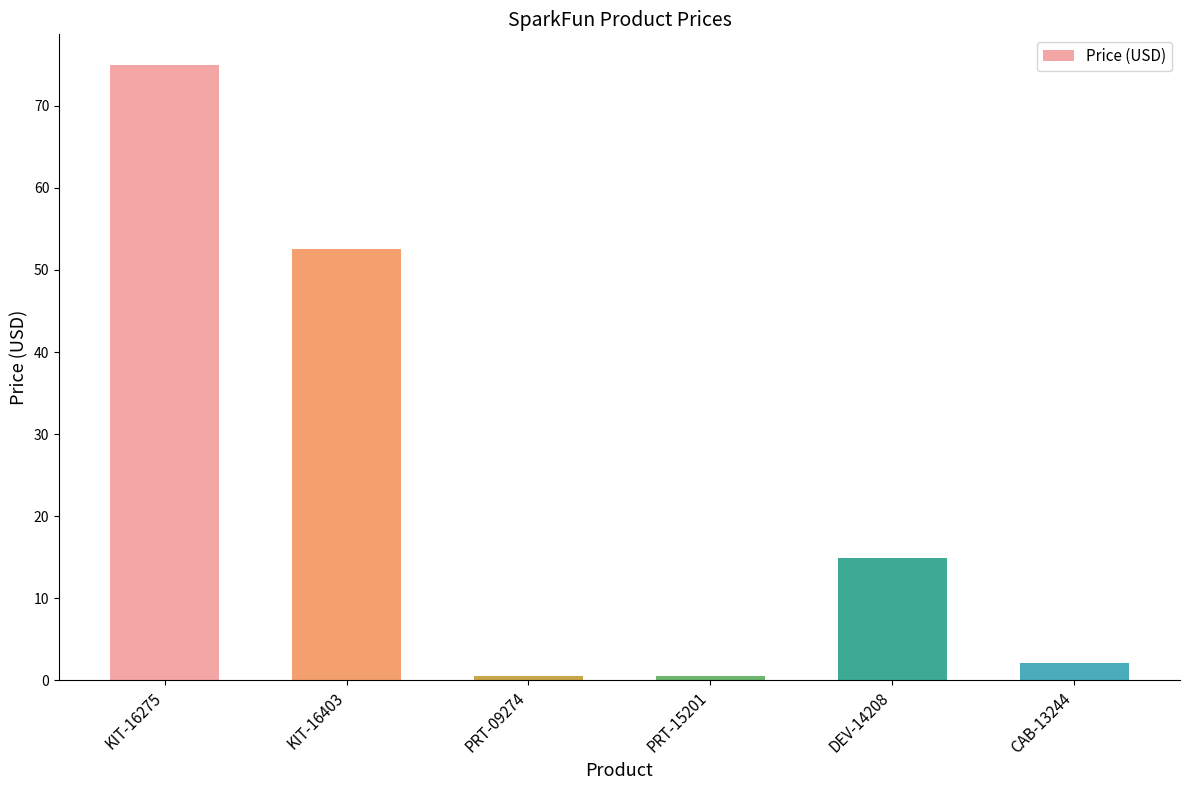

Where is the data nearest to the value 37?

KIT-16403